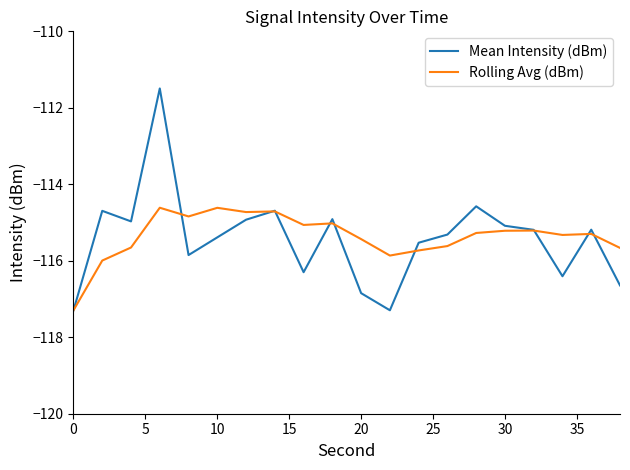

What is the highest value of the Mean Intensity (dBm) series?

-111.5